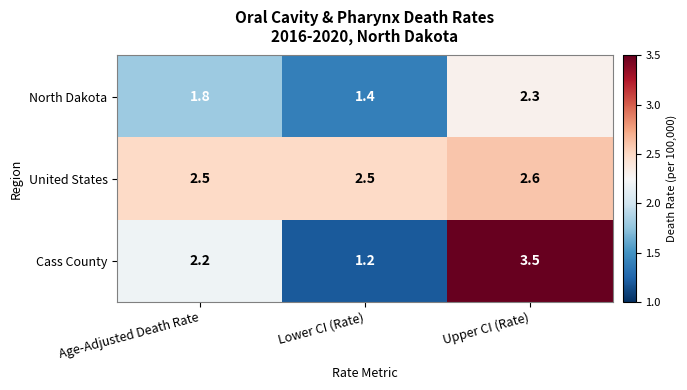

Which series has the largest range (max minus min)?

Cass County